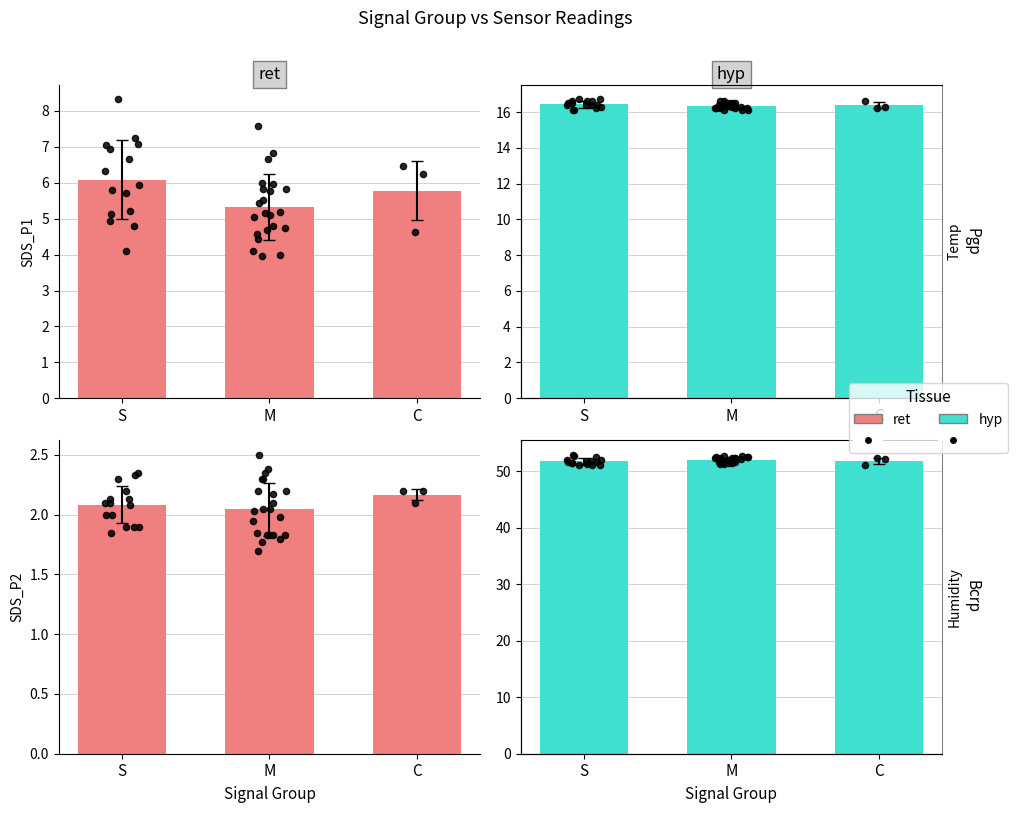

Is the value of ret at S greater than the value of hyp at M?

No